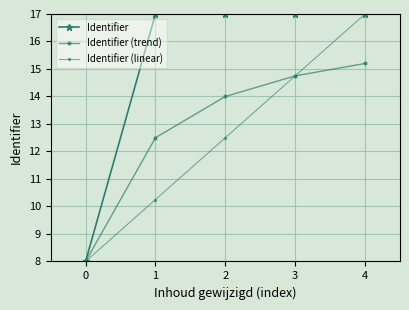

True or false: Identifier (linear) and Identifier cross at least once.

False